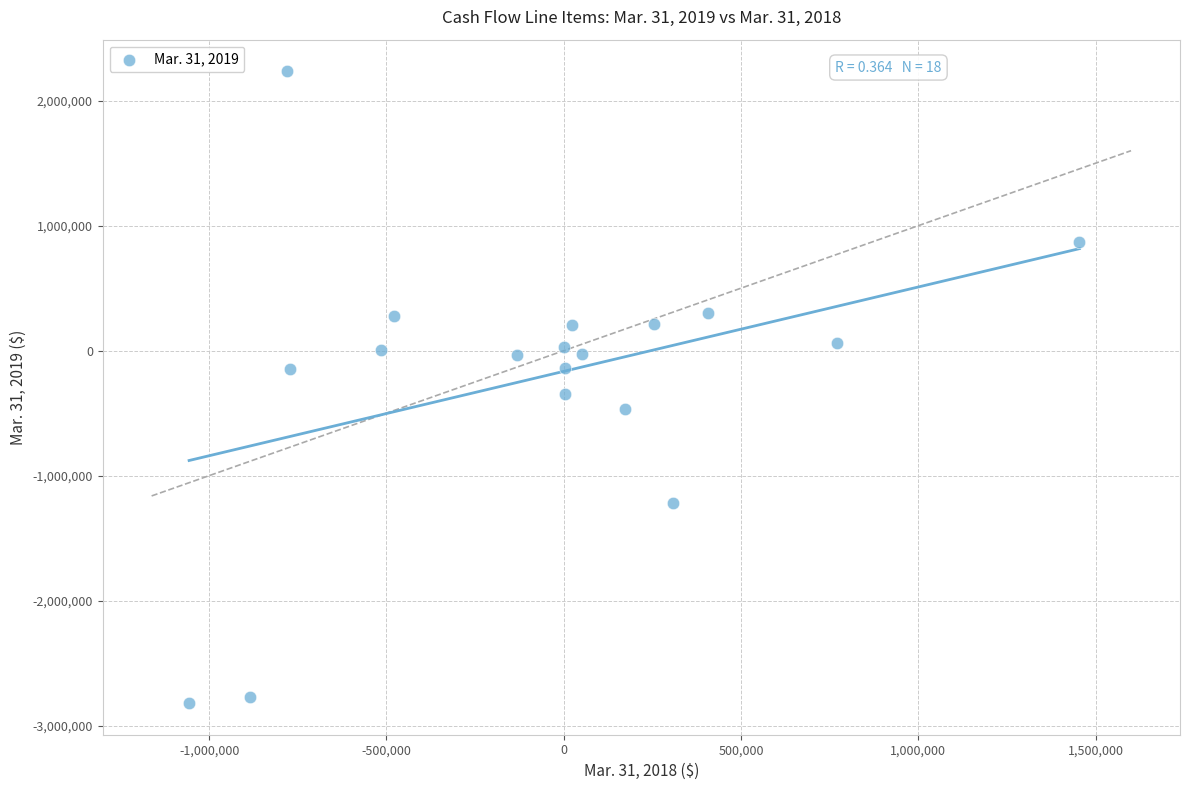

What is the range of X values (max minus min)?

2510696